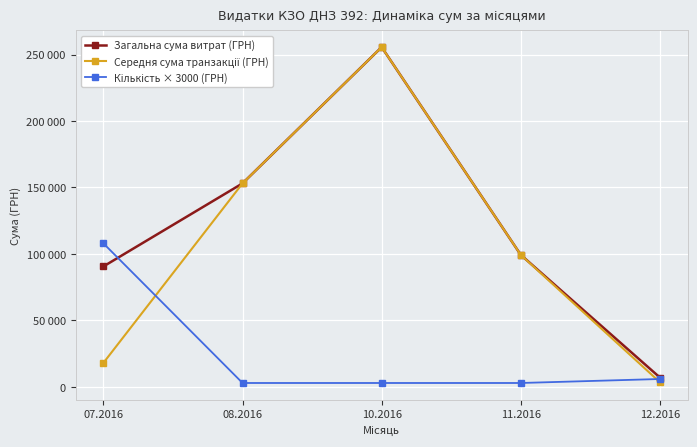

Which series has the widest spread of values?

Середня сума транзакції (ГРН)